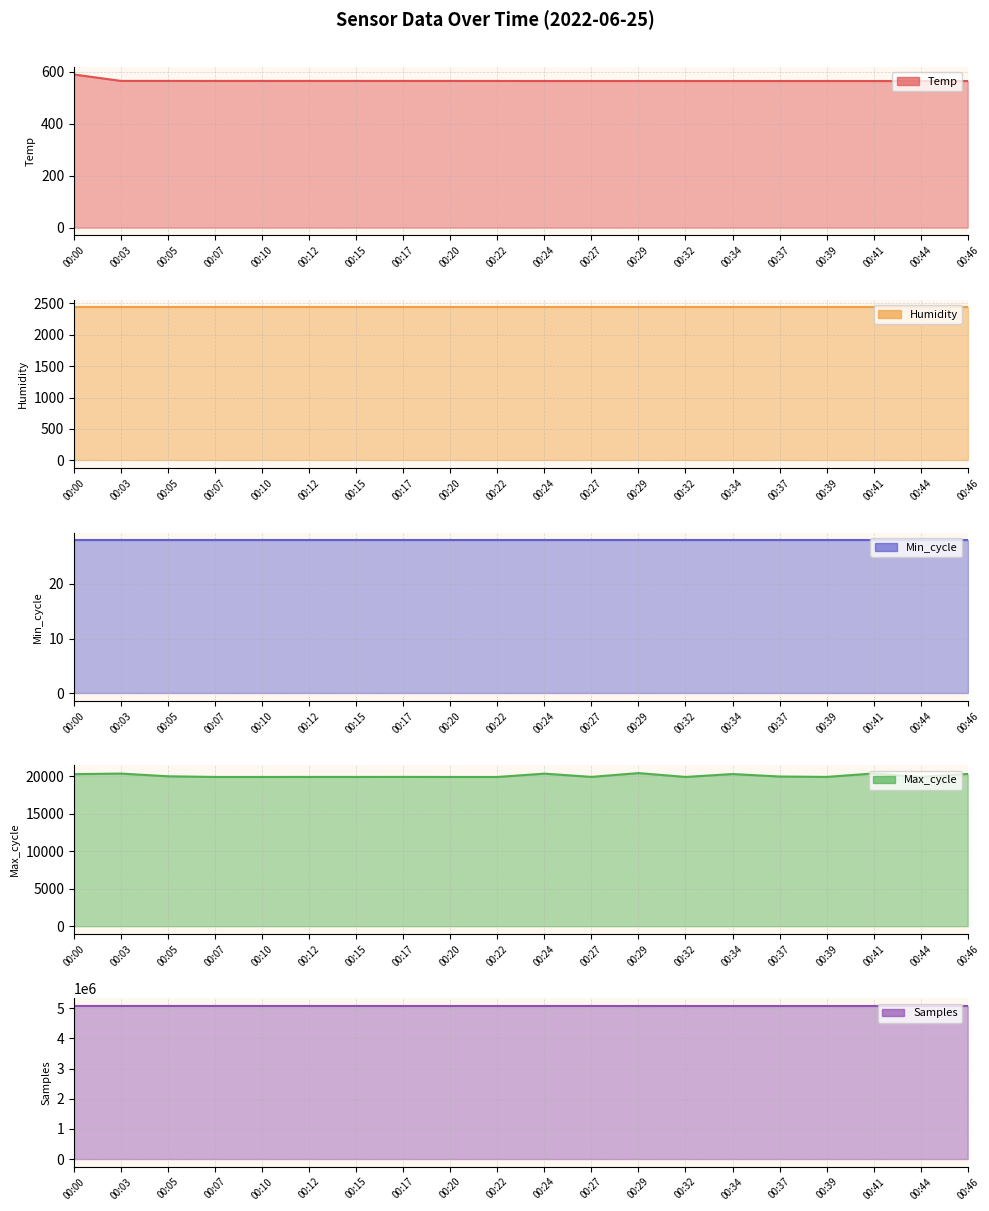

Where is Temp line nearest to the value 576?

00:03